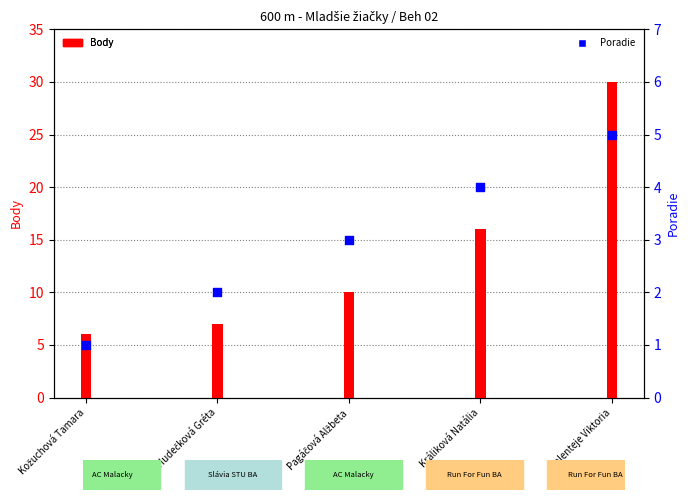

Between Králiková Natália and Hudečková Gréta, which is larger?

Králiková Natália